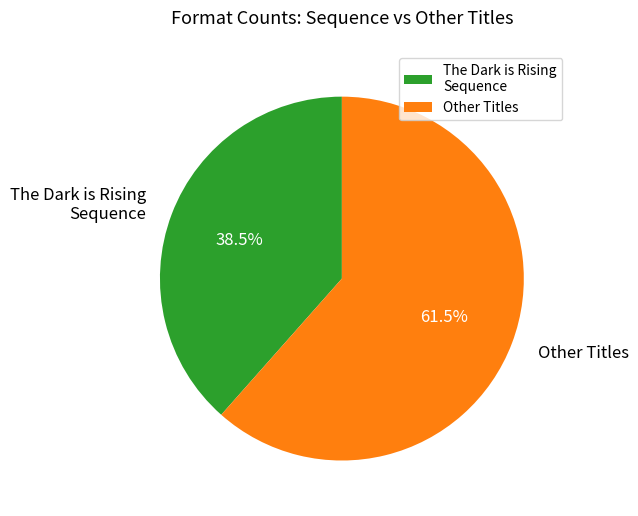

Which category has the biggest portion of the pie?

Other Titles